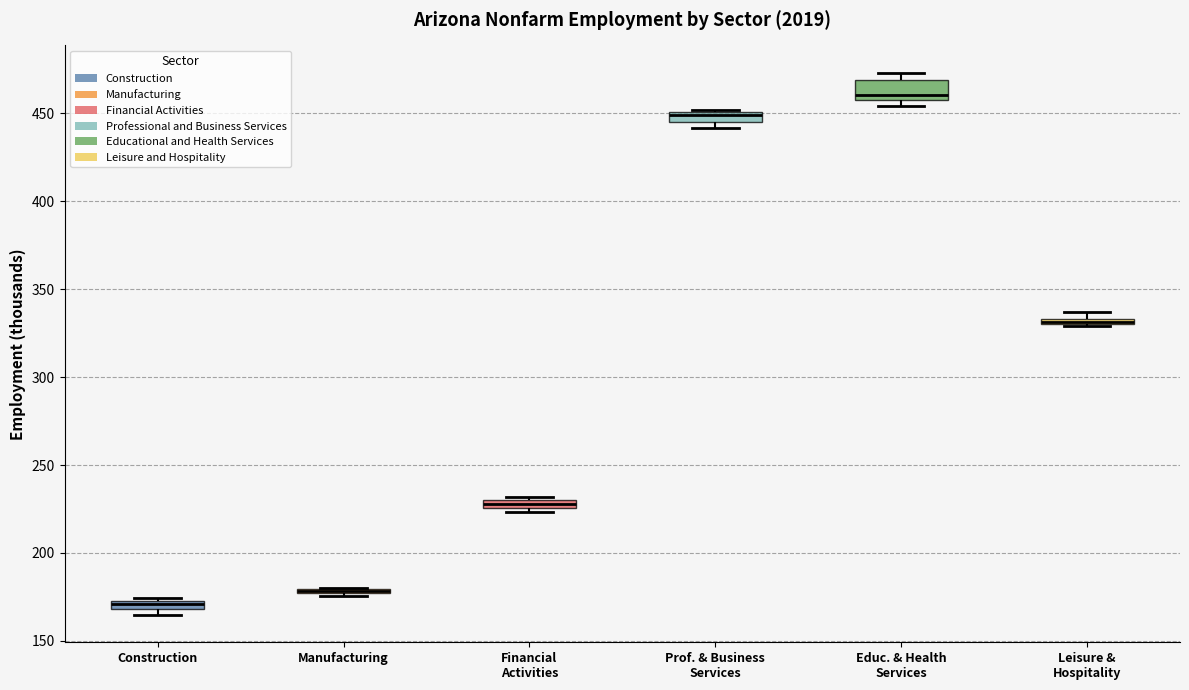

Which box is the tallest, from its lower edge to its upper edge?

Educ. & Health Services